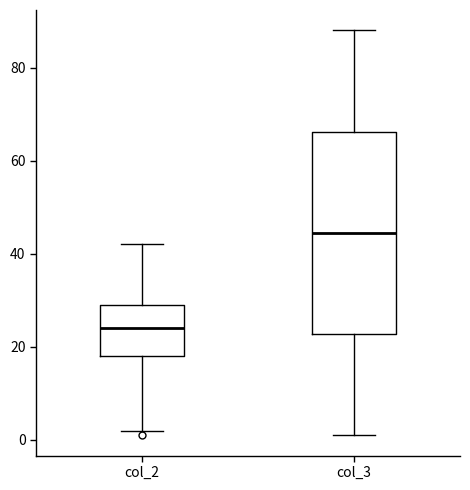

Reading left to right, read every box against the y-axis: the position of its median line, the range the box covers, and the ends of its whiskers. The values are not printed on the chart, so give them approximately, as read against the axis.

col_2: median 24, box 18 to 30, whiskers 2 to 42
col_3: median 44, box 22 to 66, whiskers 2 to 88